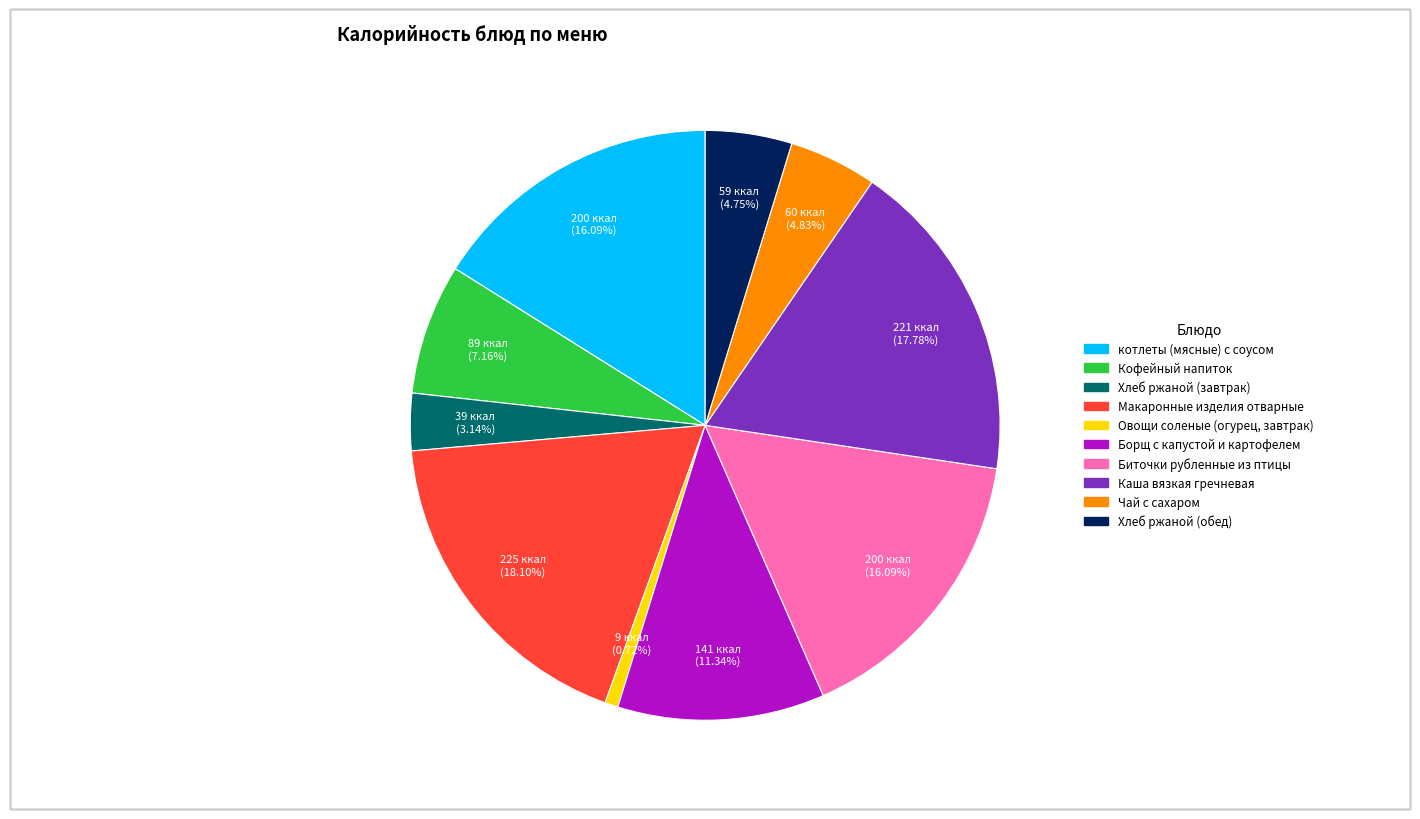

True or false: Биточки рубленные из птицы accounts for 2% of the total.

False